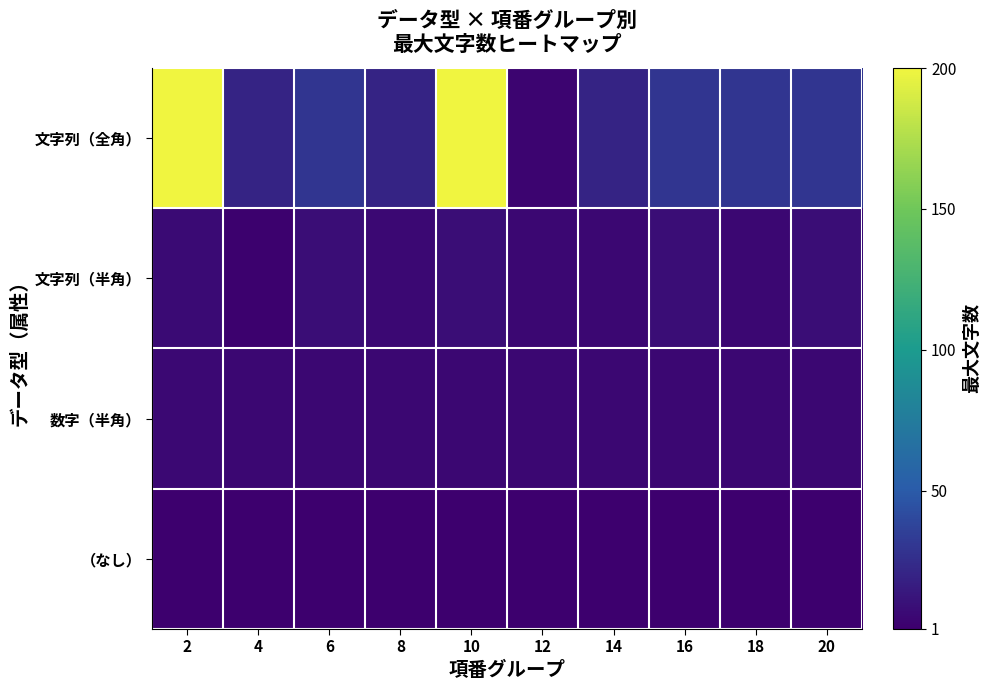

How many series are shown in this chart?

4